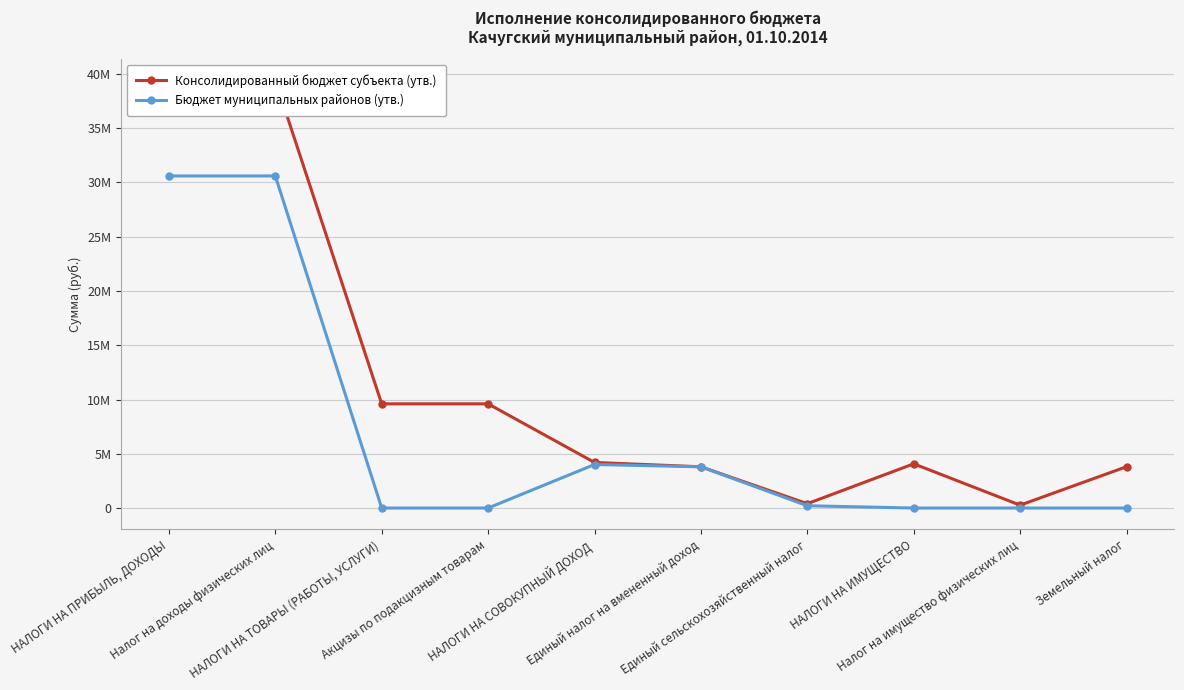

Rank the series at Налог на имущество физических лиц from lowest to highest value.

Бюджет муниципальных районов (утв.), Консолидированный бюджет субъекта (утв.)